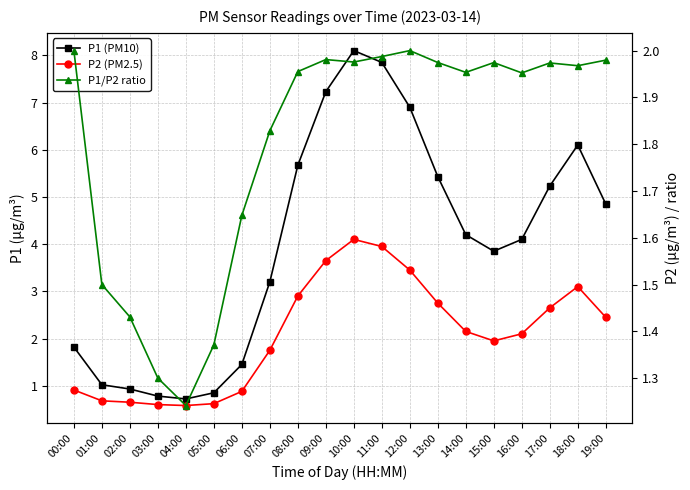

What is the difference between the second highest and second lowest values in the P2 (PM2.5) series?

3.4